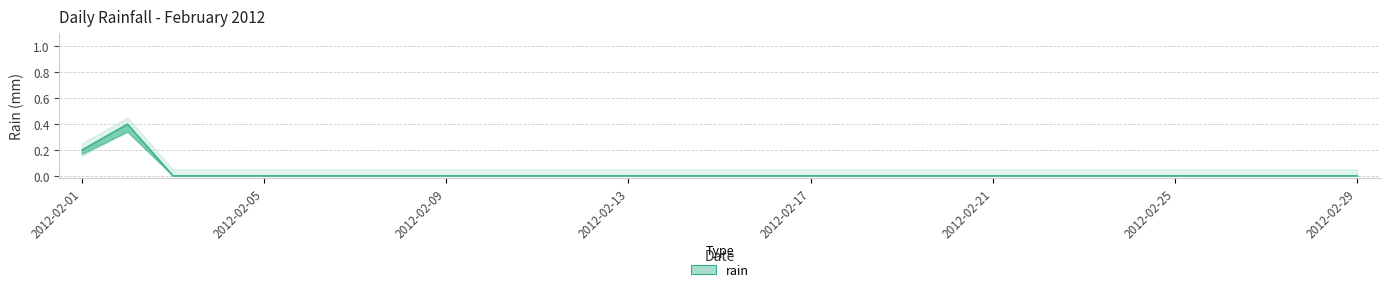

List the labels in order of value, smallest first.

2012-02-03, 2012-02-04, 2012-02-05, 2012-02-06, 2012-02-07, 2012-02-08, 2012-02-09, 2012-02-10, 2012-02-11, 2012-02-12, 2012-02-13, 2012-02-14, 2012-02-15, 2012-02-16, 2012-02-17, 2012-02-18, 2012-02-19, 2012-02-20, 2012-02-21, 2012-02-22, 2012-02-23, 2012-02-24, 2012-02-25, 2012-02-26, 2012-02-27, 2012-02-28, 2012-02-29, 2012-02-01, 2012-02-02